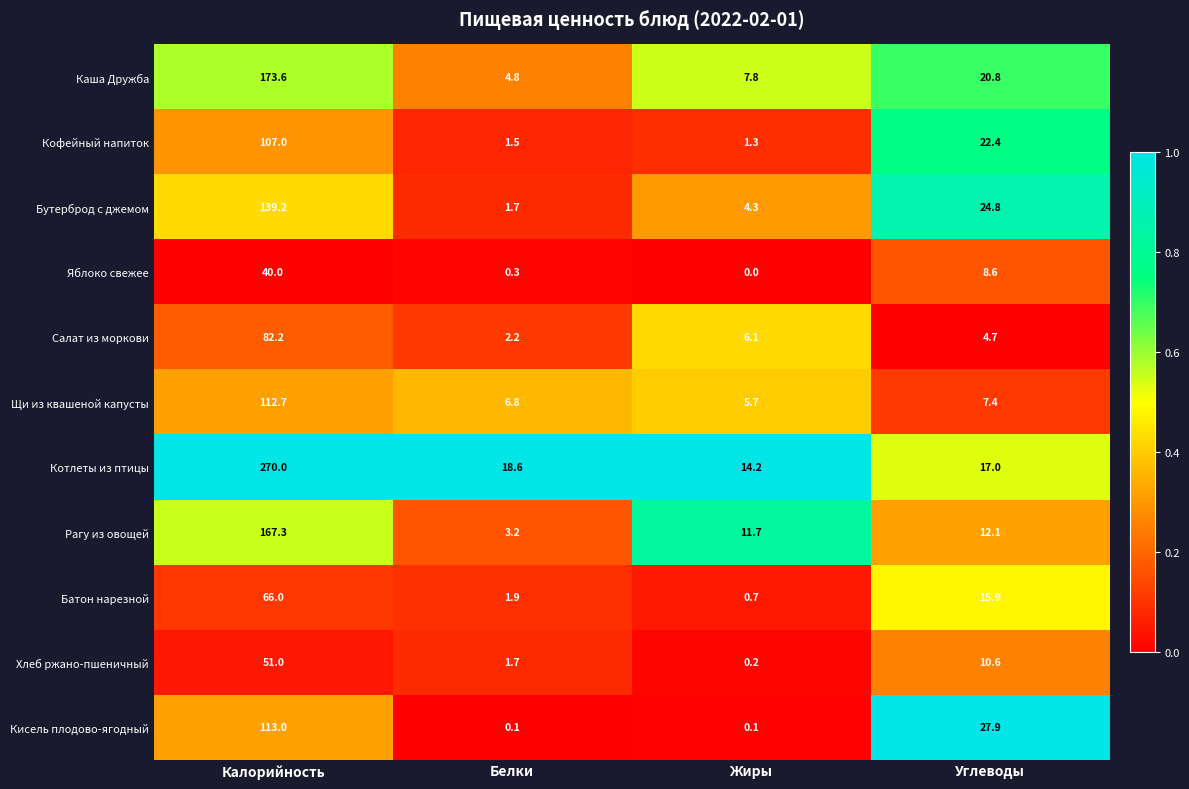

What is the minimum value for Каша Дружба?

4.8